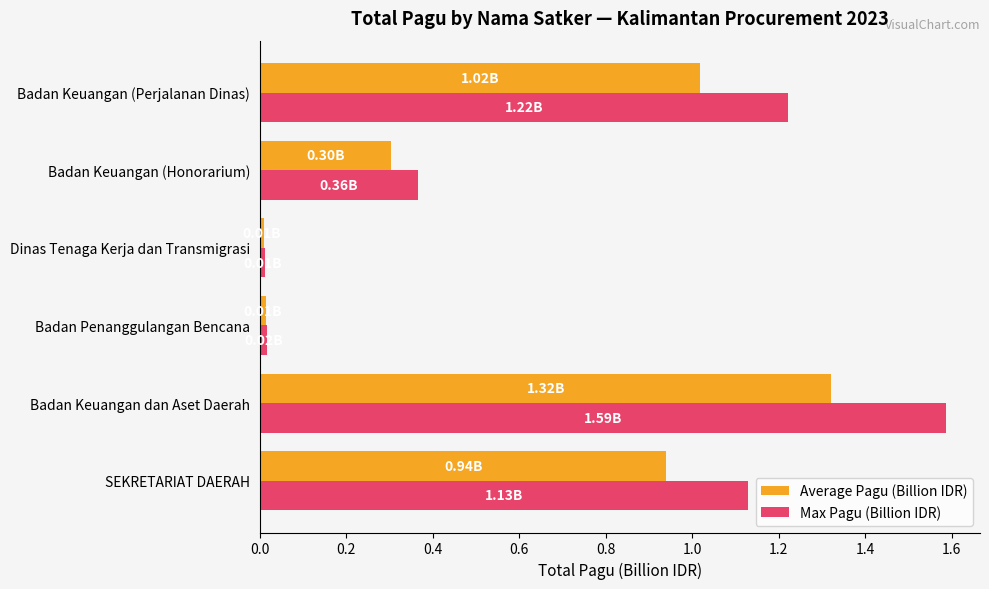

What are all the series names shown in the legend?

Average Pagu (Billion IDR), Max Pagu (Billion IDR)